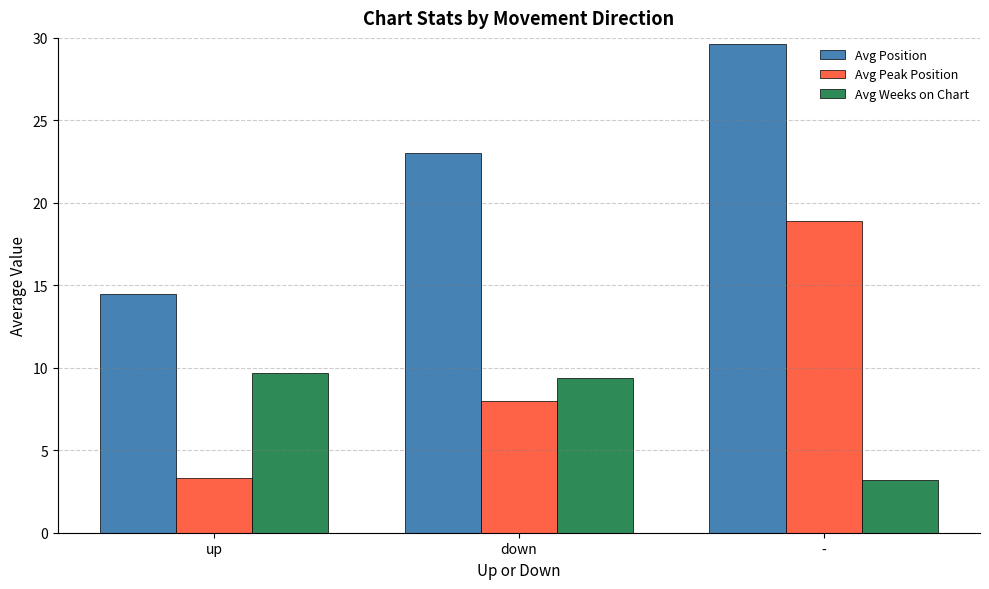

Which label corresponds to the largest value in the chart?

-